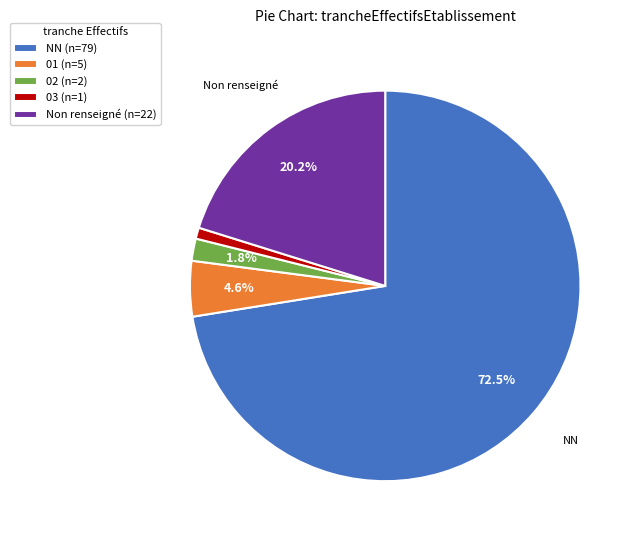

Is there any slice that represents more than half of the pie?

Yes